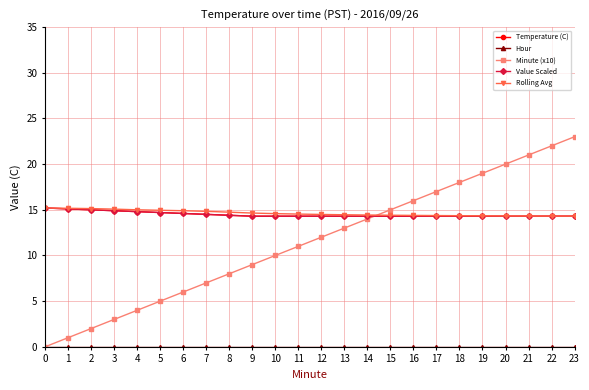

What is the sum of the Minute (x10) values at 0 and 1?

1.0